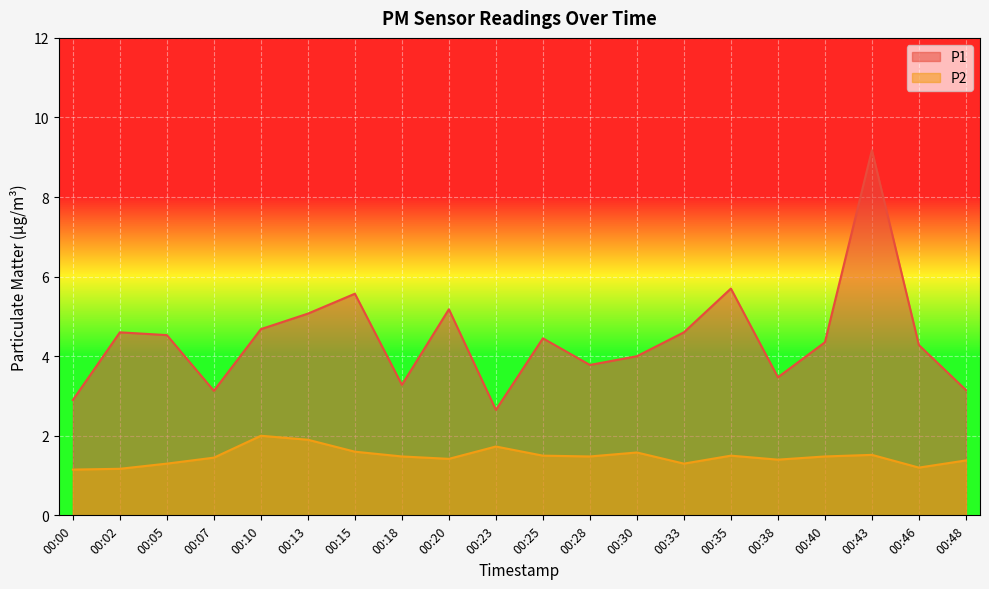

Which series has the largest total across all categories?

P1